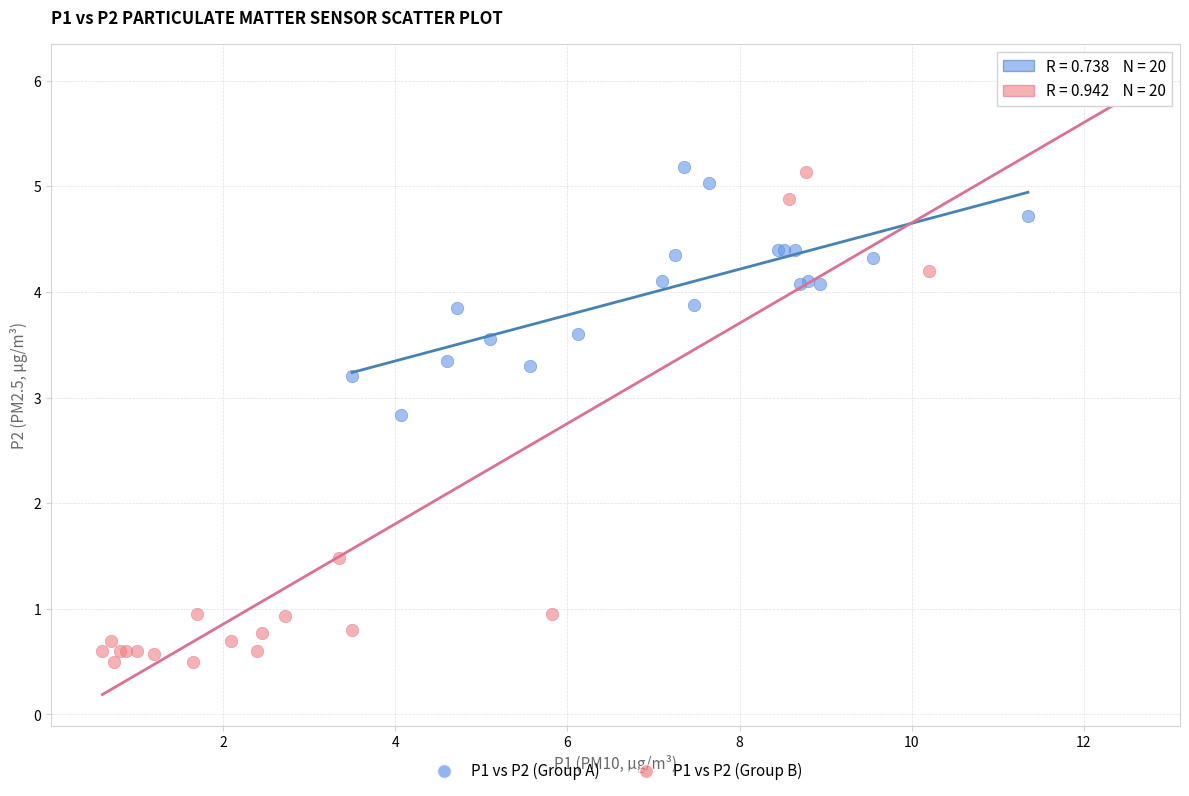

Which series has the largest Y range (max minus min)?

P1 vs P2 (Group B)